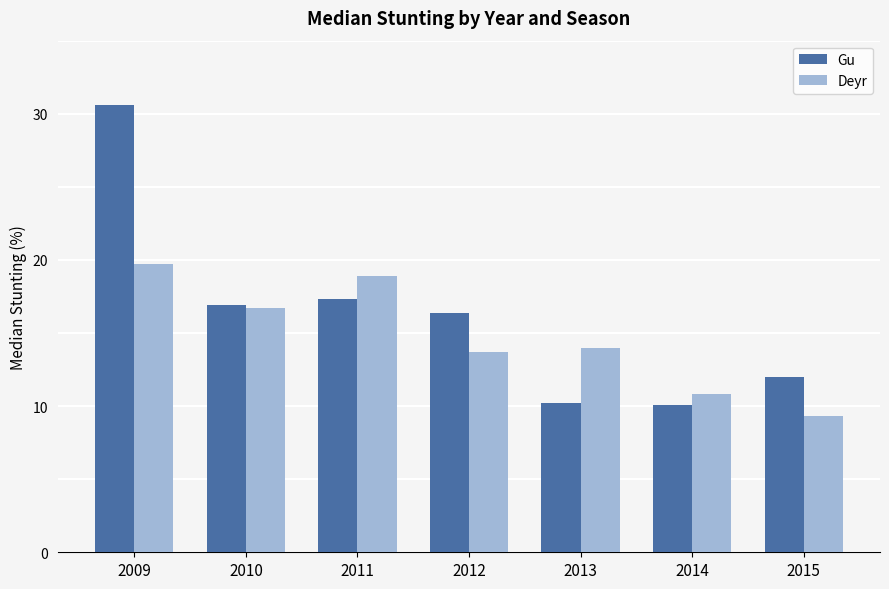

How many data points in Deyr are less than 14?

3